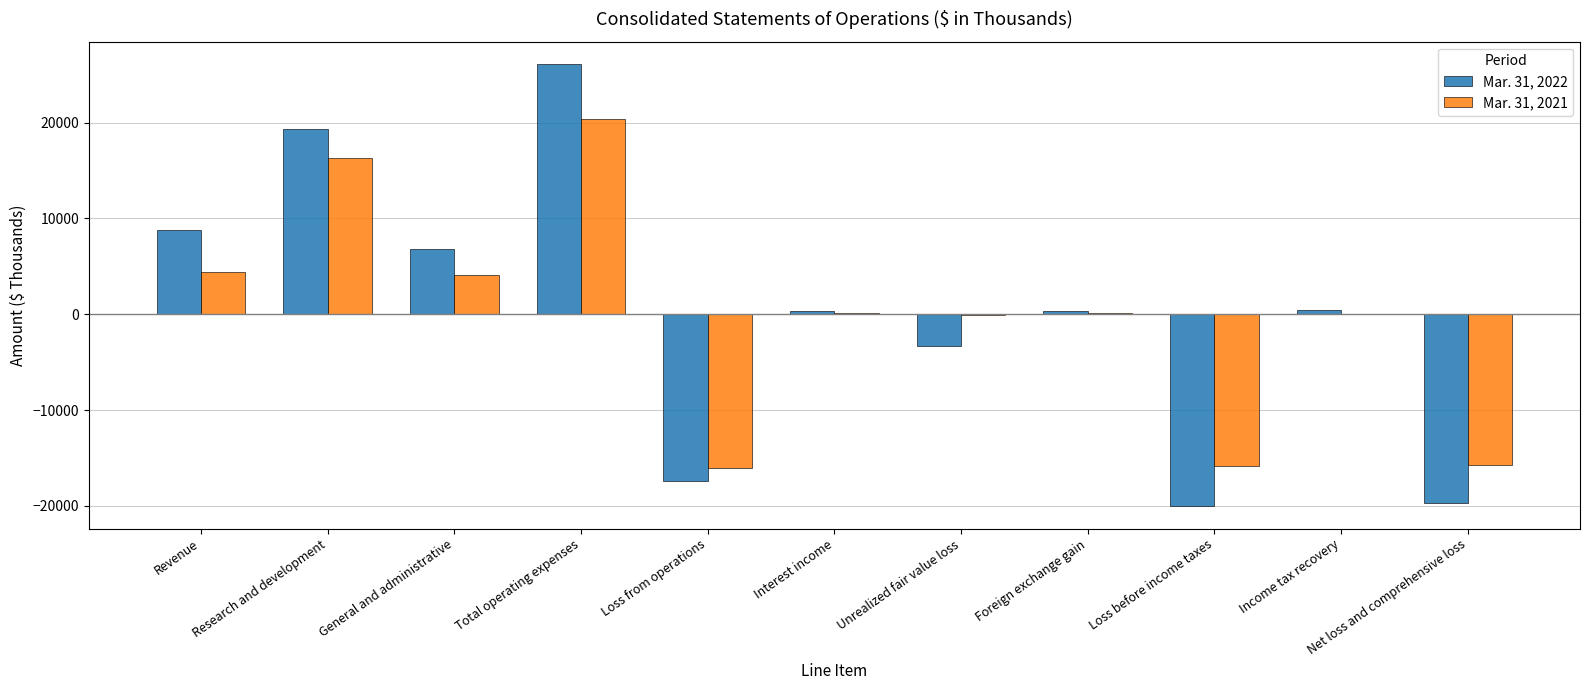

What is the sum of all Mar. 31, 2021 values?

-2168